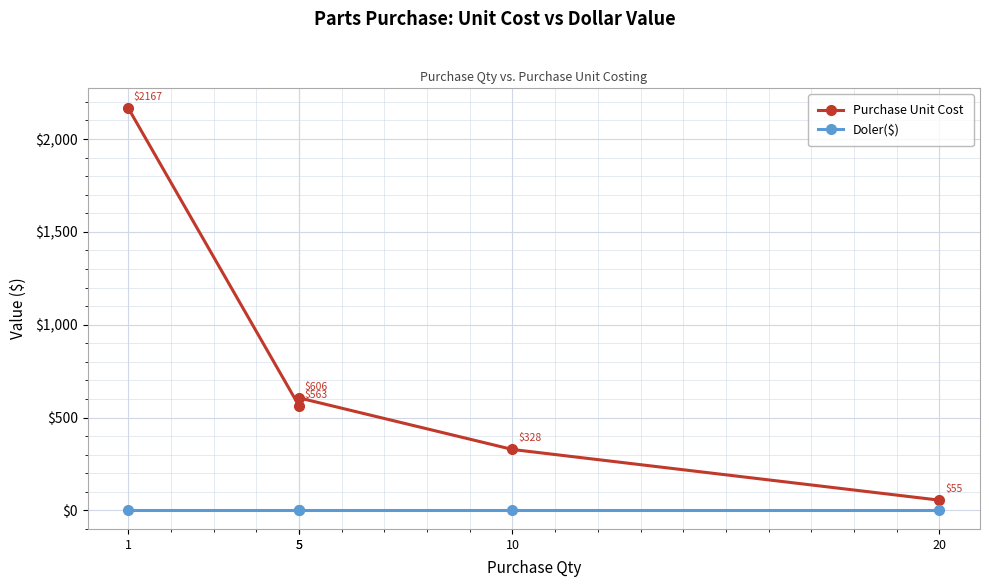

Which series has the widest spread of values?

Purchase Unit Cost